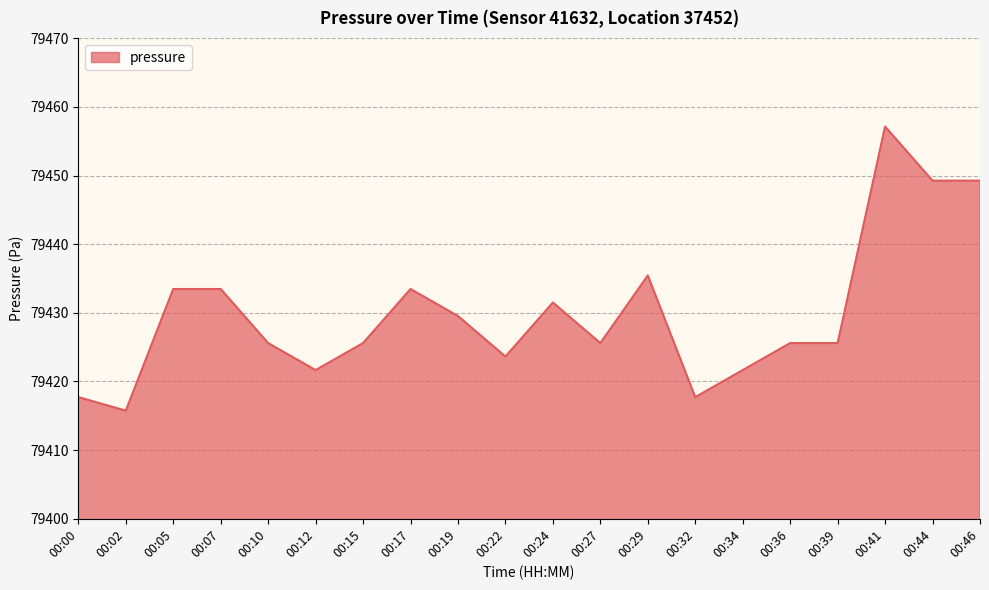

How many values are below 79425?

6